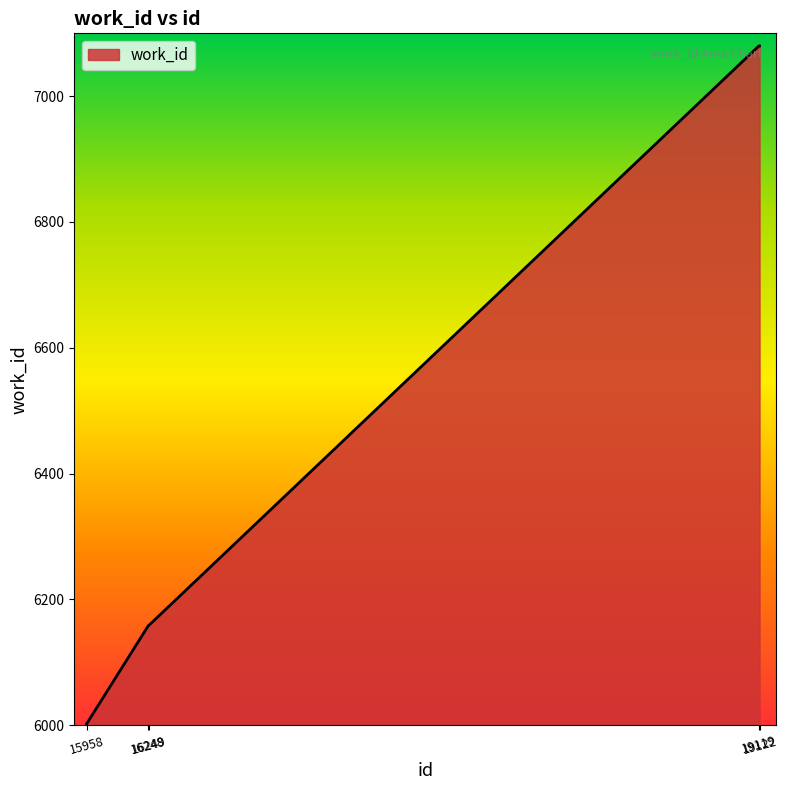

The value at 19122 is 10329. True or false?

False